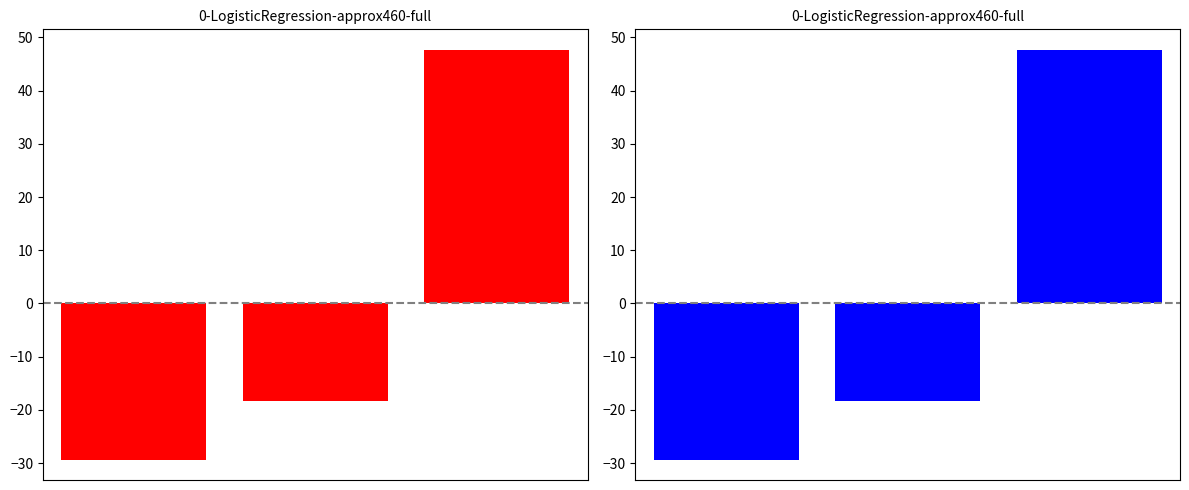

How many data points are above -18?

1